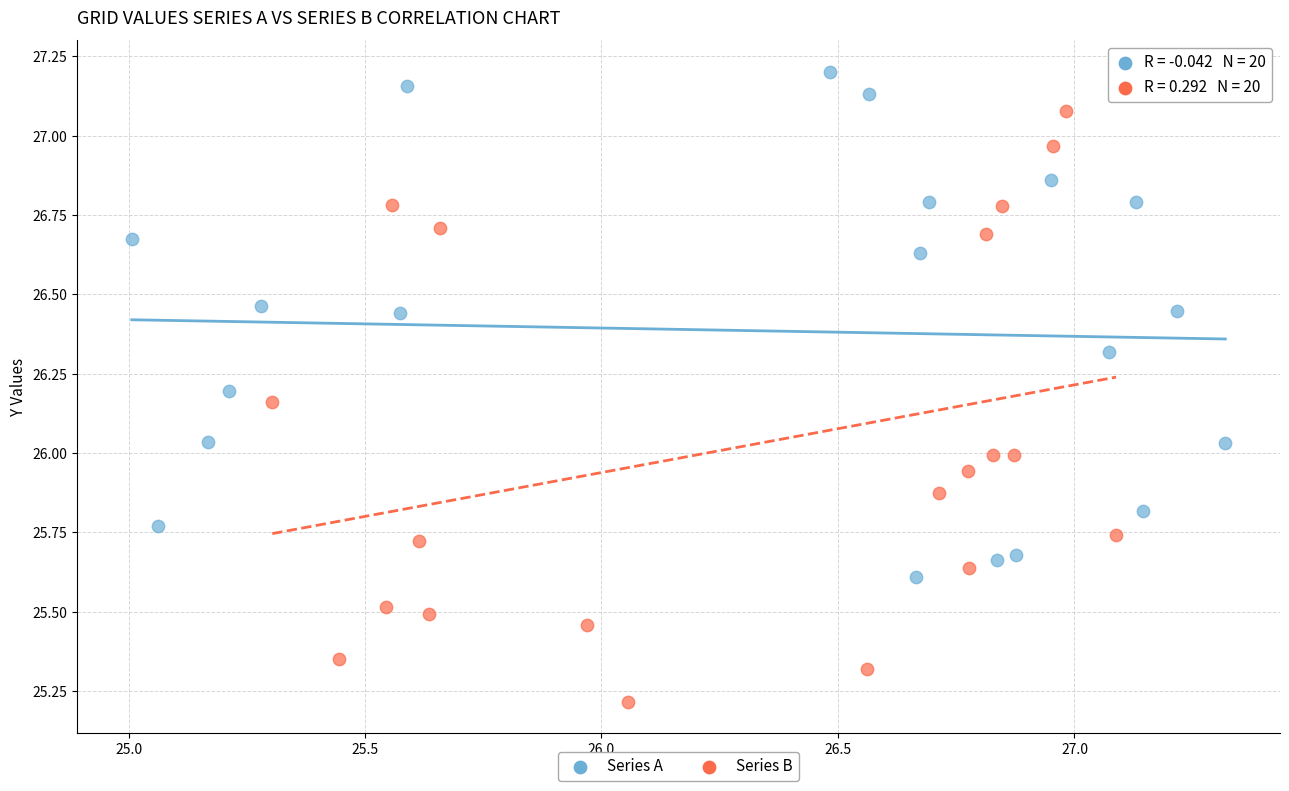

Which series contains the lowest Y value?

Series B